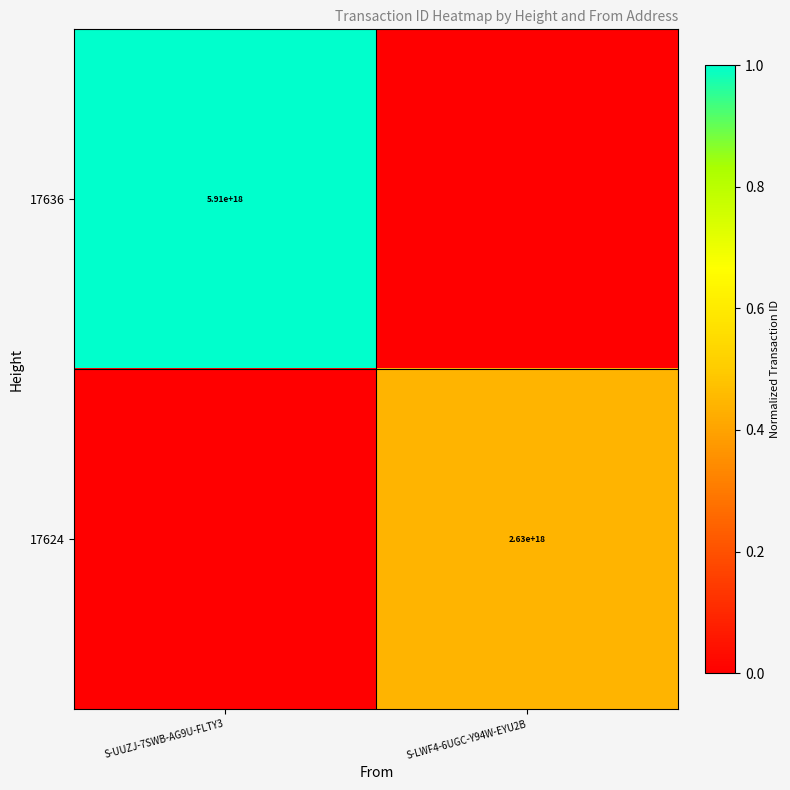

Between S-LWF4-6UGC-Y94W-EYU2B and S-UUZJ-7SWB-AG9U-FLTY3, which is larger?

S-UUZJ-7SWB-AG9U-FLTY3